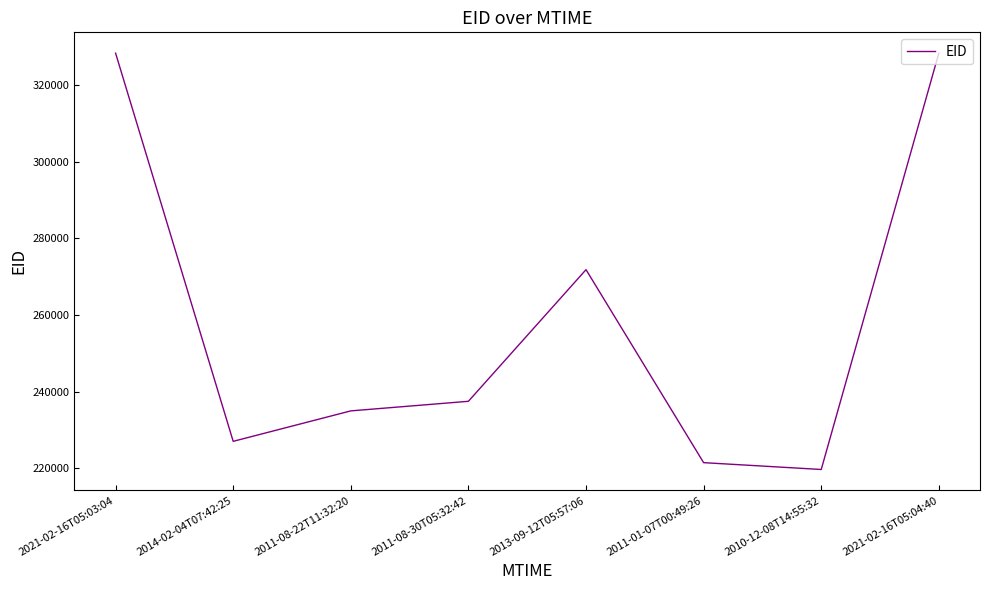

Is it true that the value at 2021-02-16T05:04:40 is 105787?

False